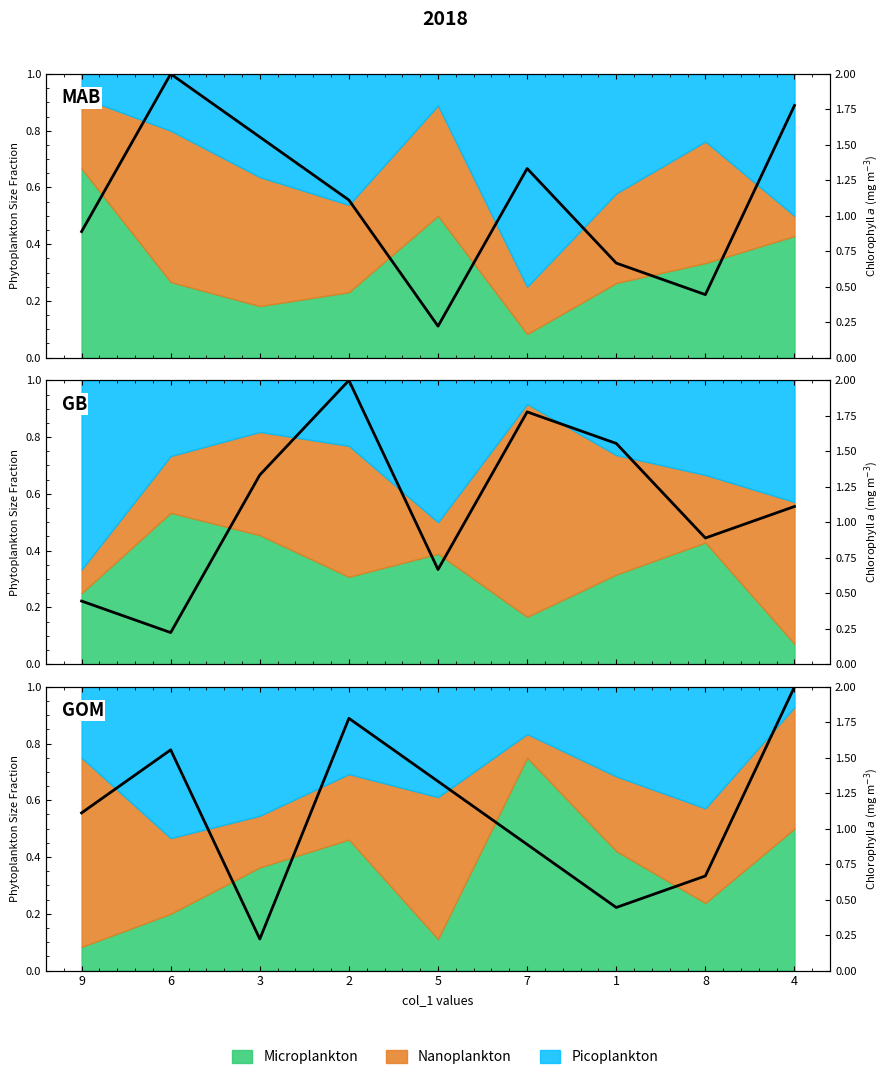

Does the chart have visible grid lines?

No